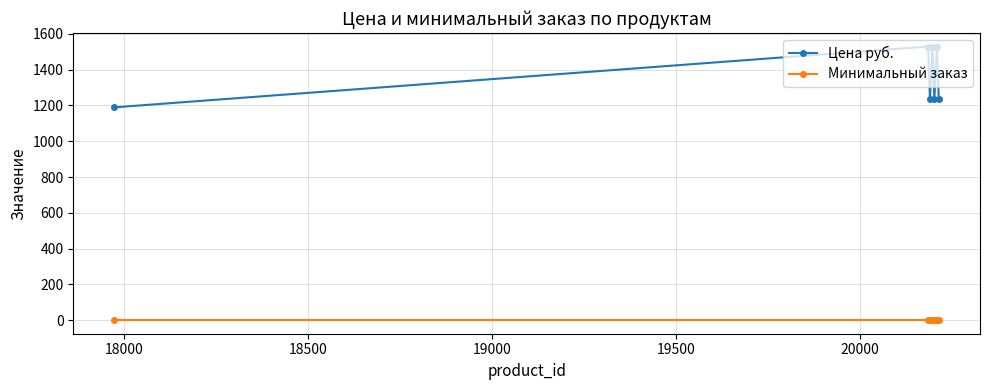

What is the lowest value of the Цена руб. series?

1189.6